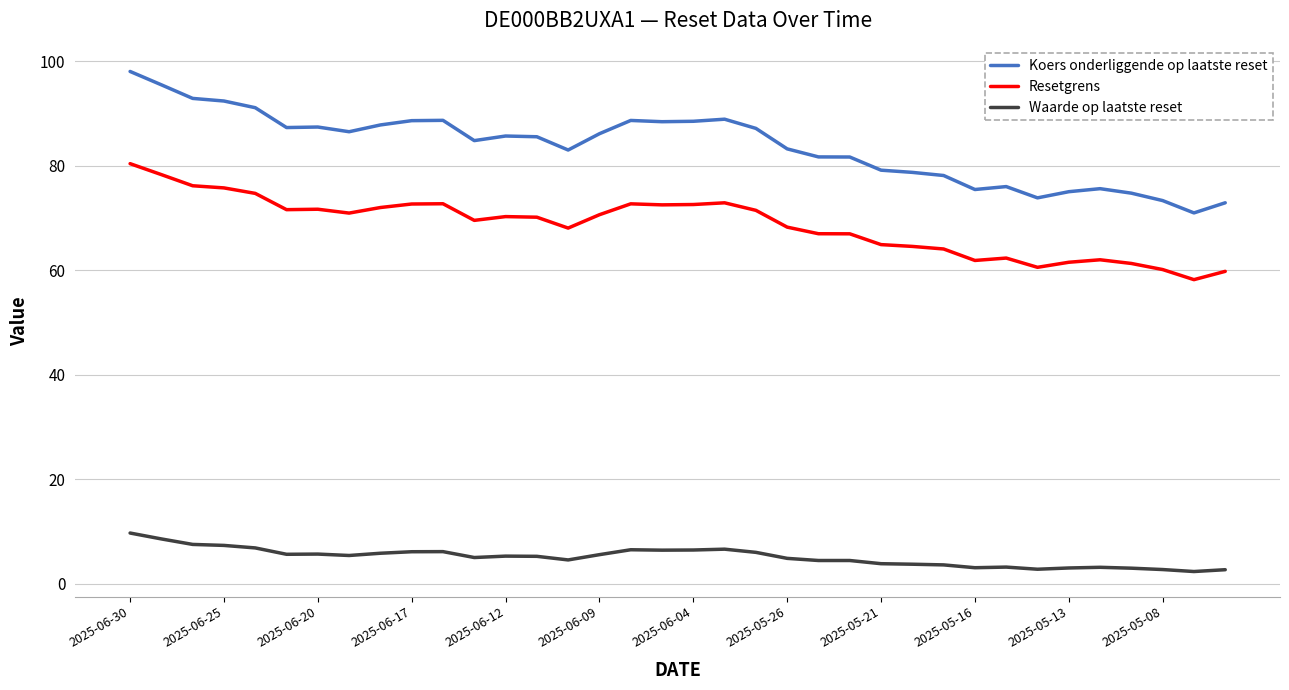

What is the minimum value shown in the chart?

2.3